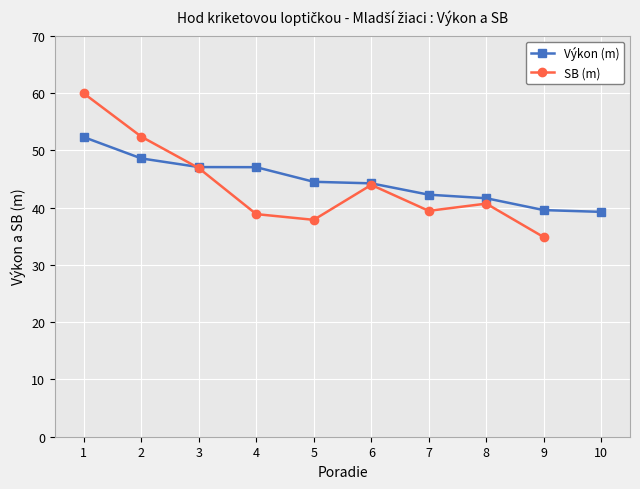

True or false: the data shows 44.2 at 6.

True